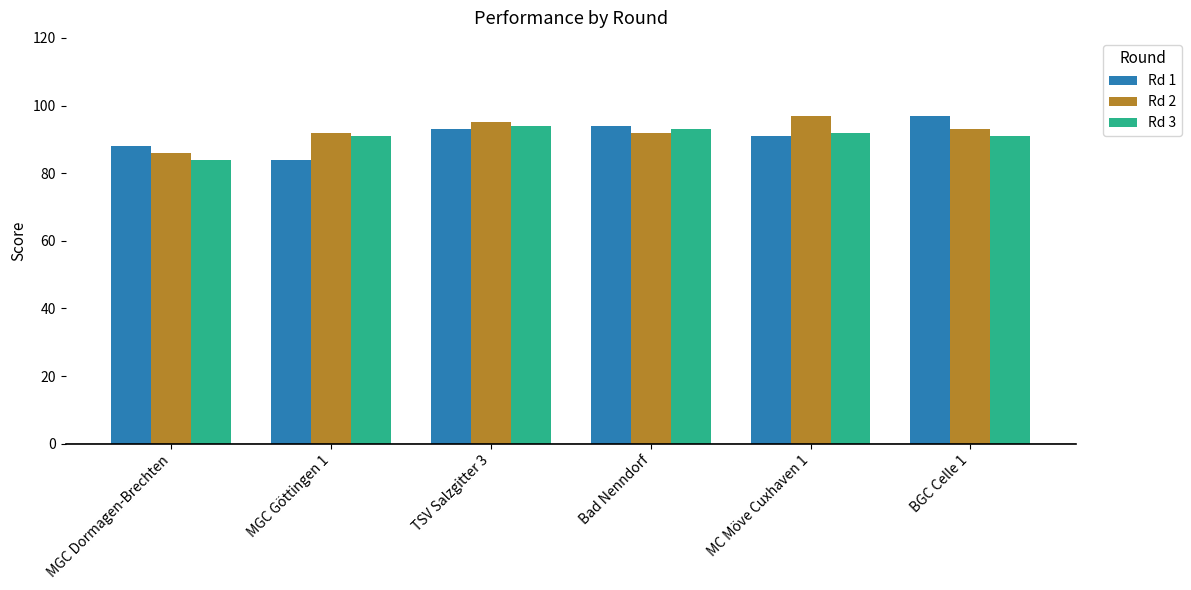

At how many categories does at least one series exceed 93?

4